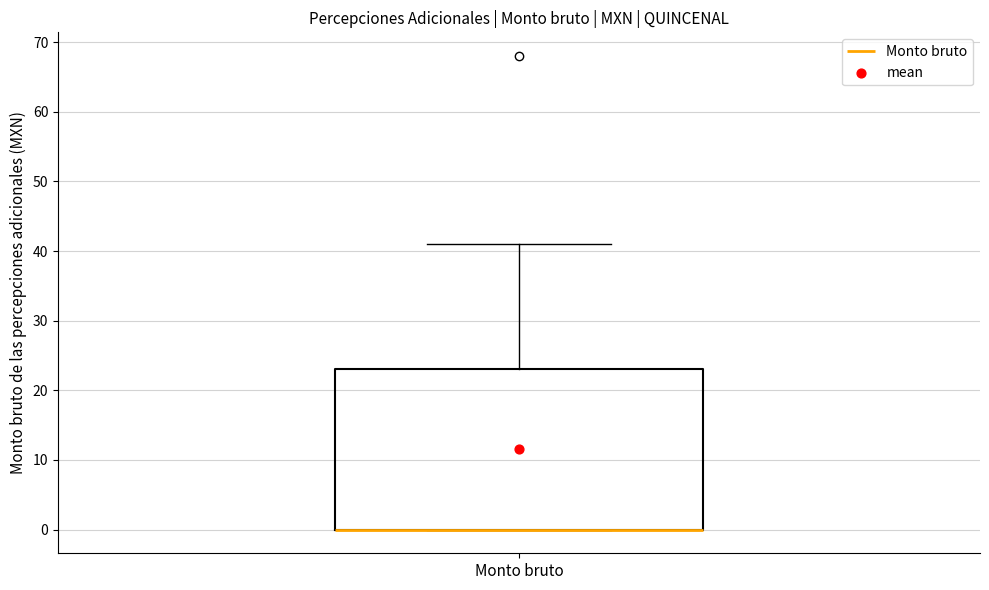

Where is the upper edge of the box for Monto bruto on the y-axis? The values are not printed on the chart, so give them approximately, as read against the axis.

23